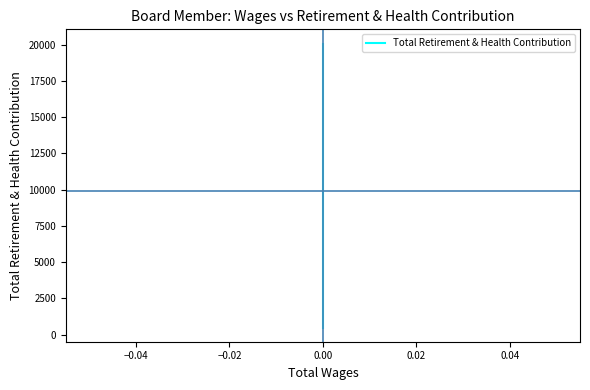

Between −0.04 and 0.00, which is larger?

−0.04